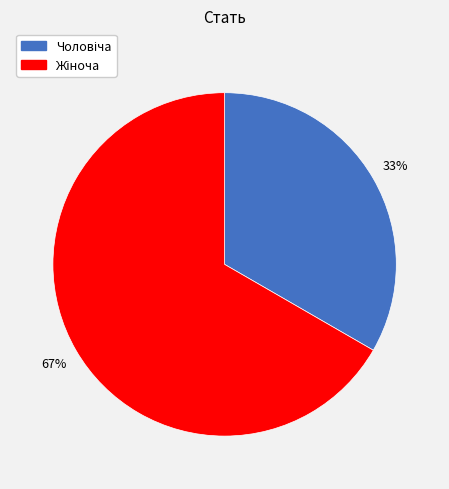

To the nearest percent, what is the average slice percentage?

50%